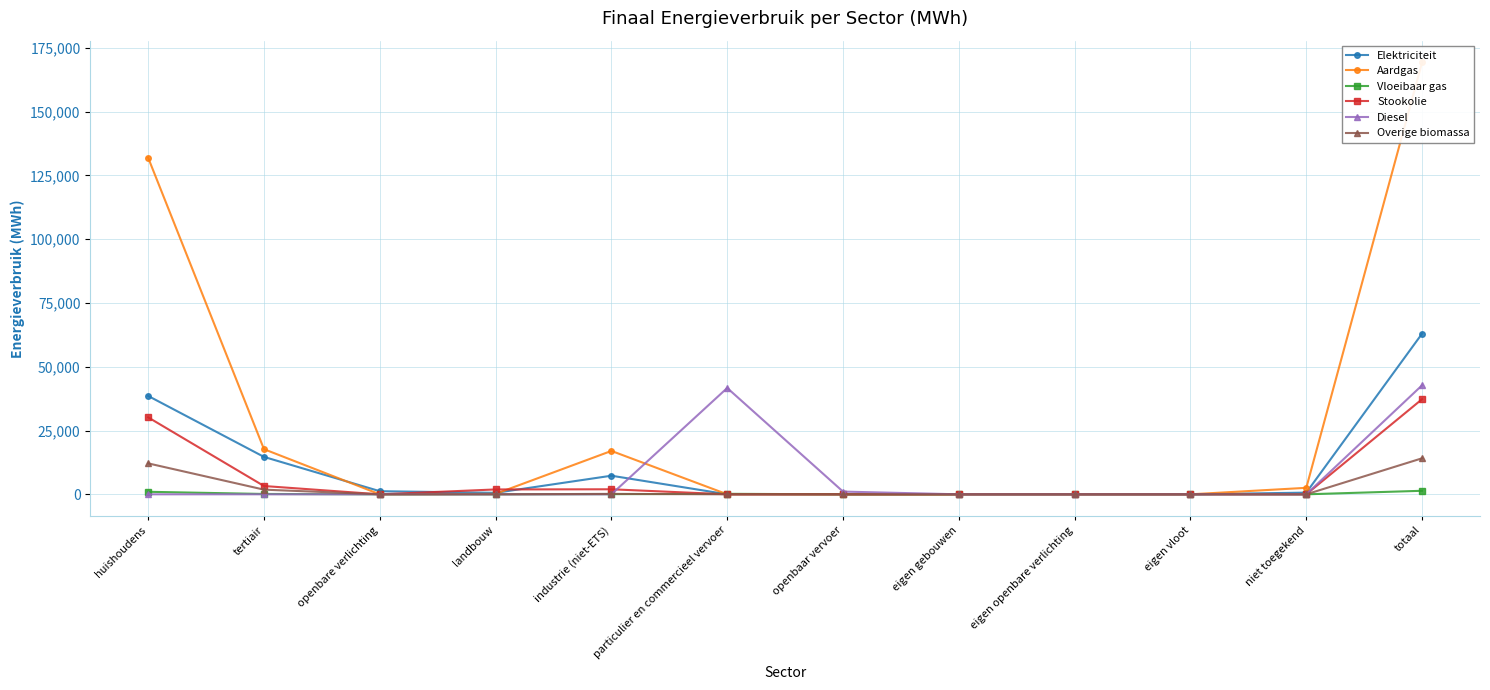

What position from the left is landbouw?

4